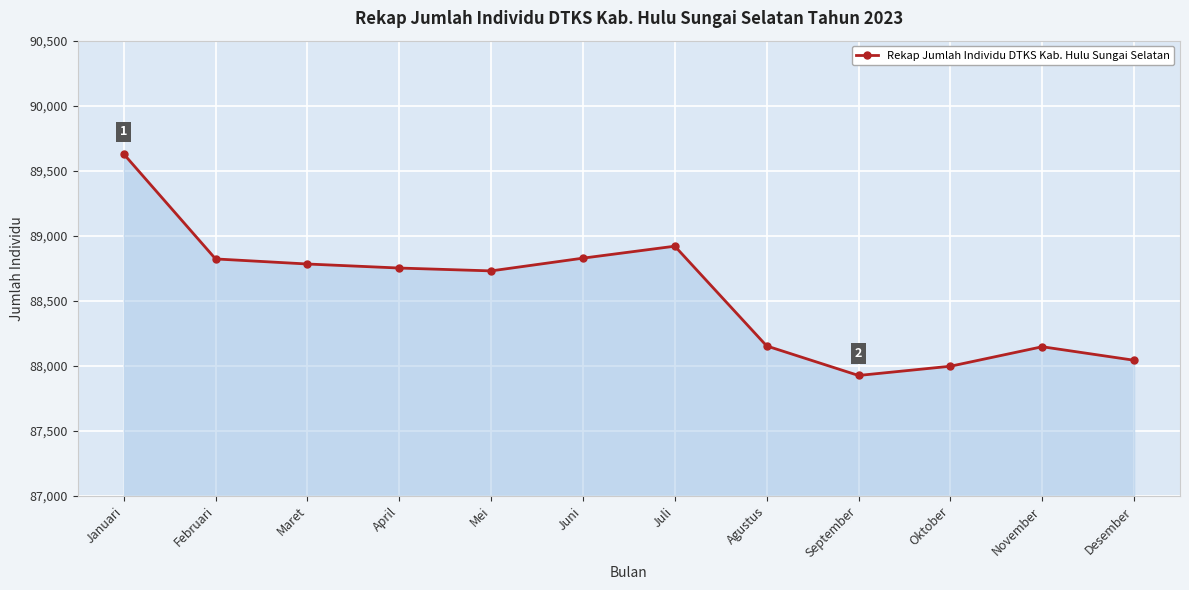

What is the sum of the values at Maret and Mei?

177513